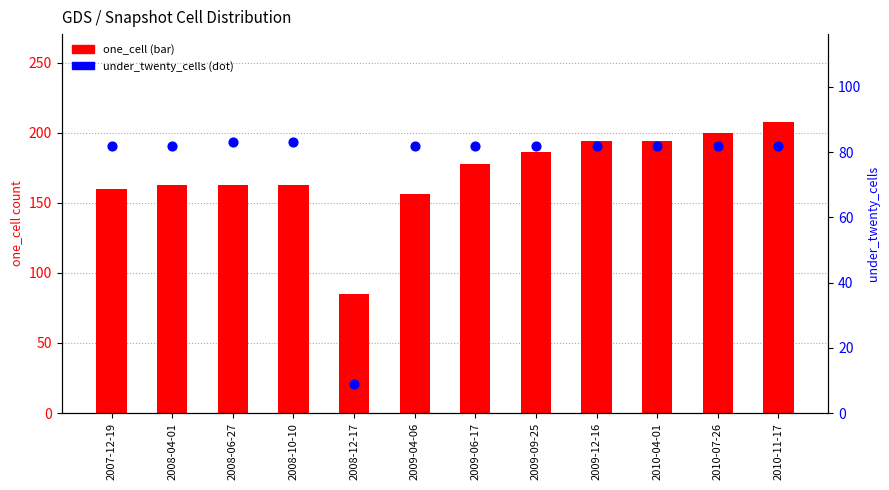

What is the total value across all series at 2008-04-01?

245